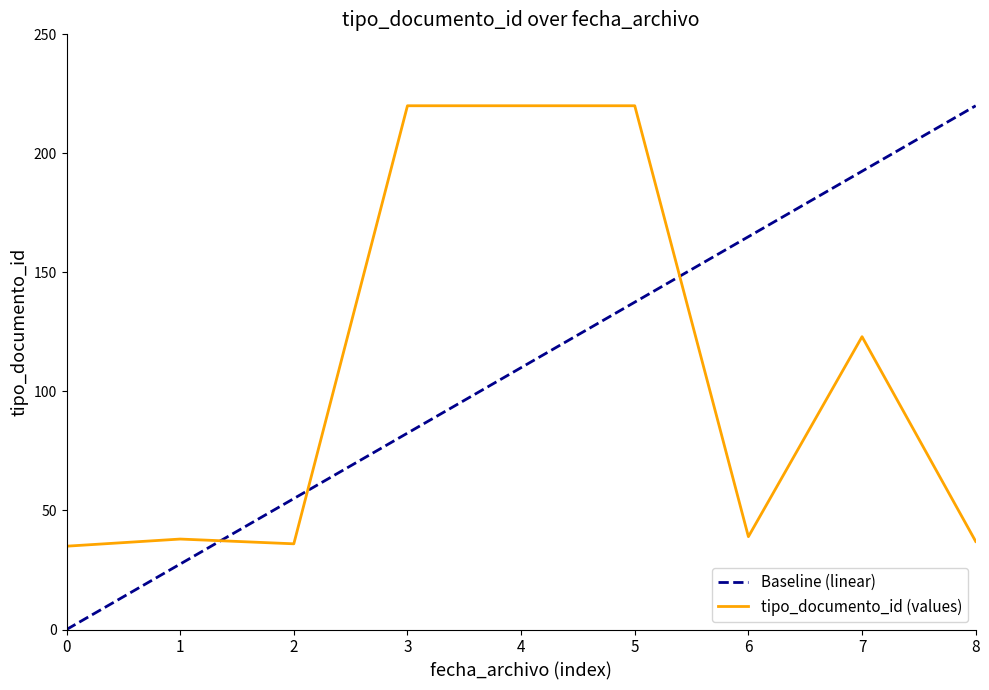

The tipo_documento_id (values) series shows 123 at 7. True or false?

True